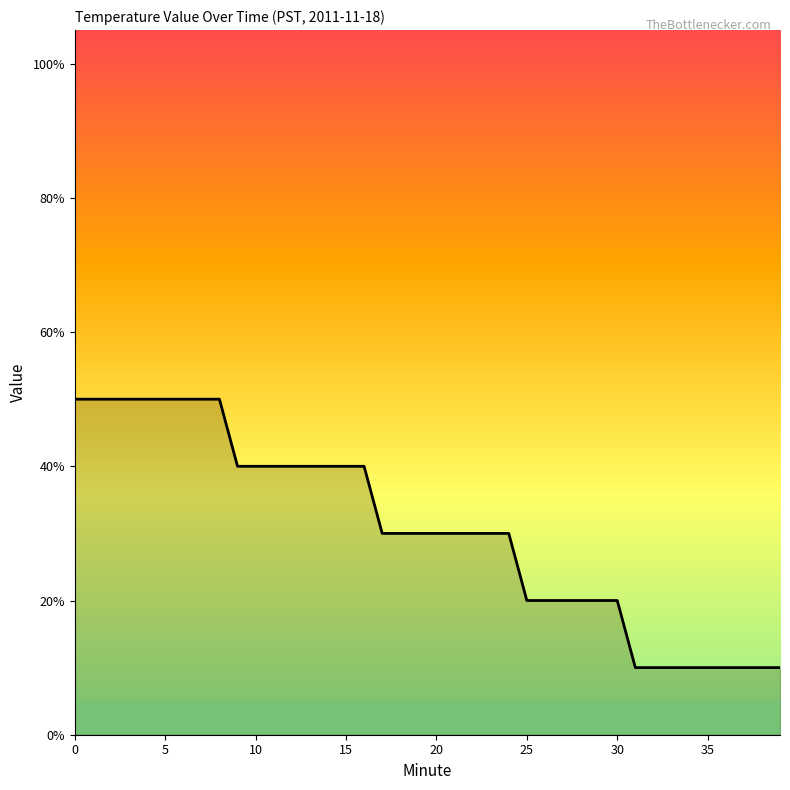

What is the label of the 19th point from the right?

21